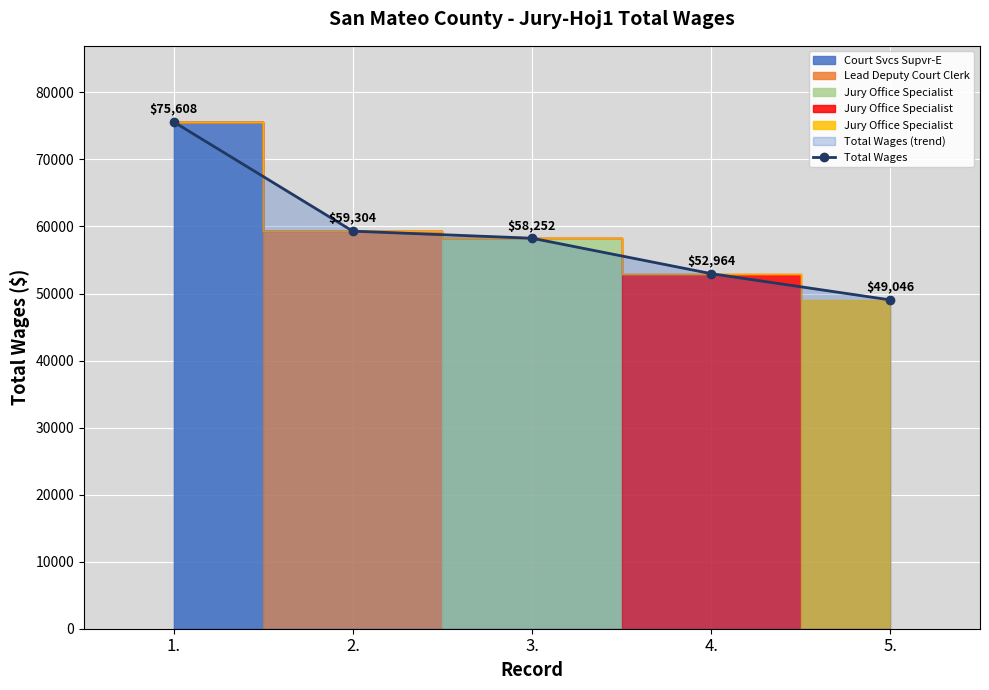

What is the ratio of the value at 2. to the value at 3.?

1.0